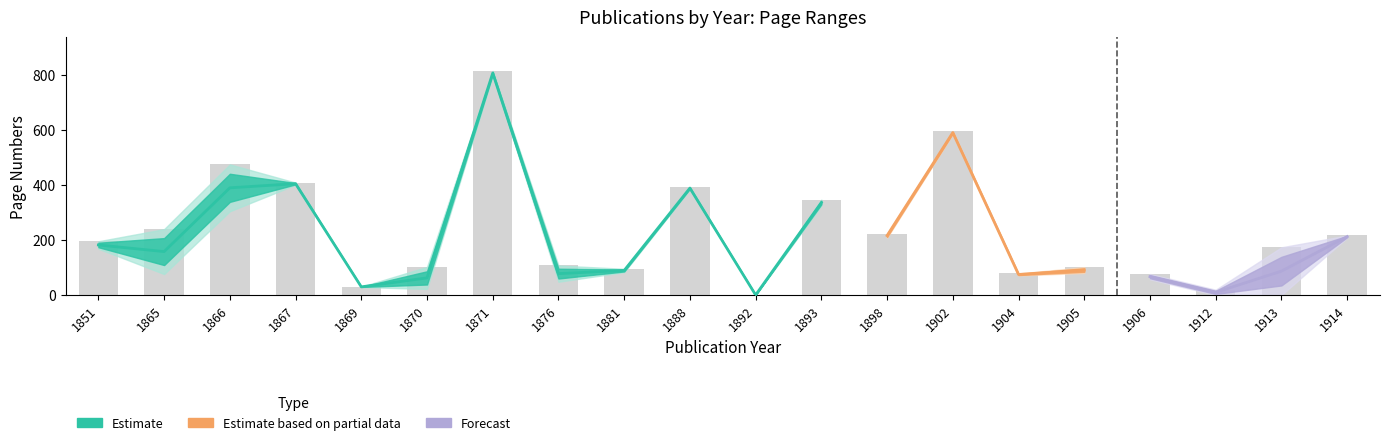

What is the difference between the maximum and minimum values?

813